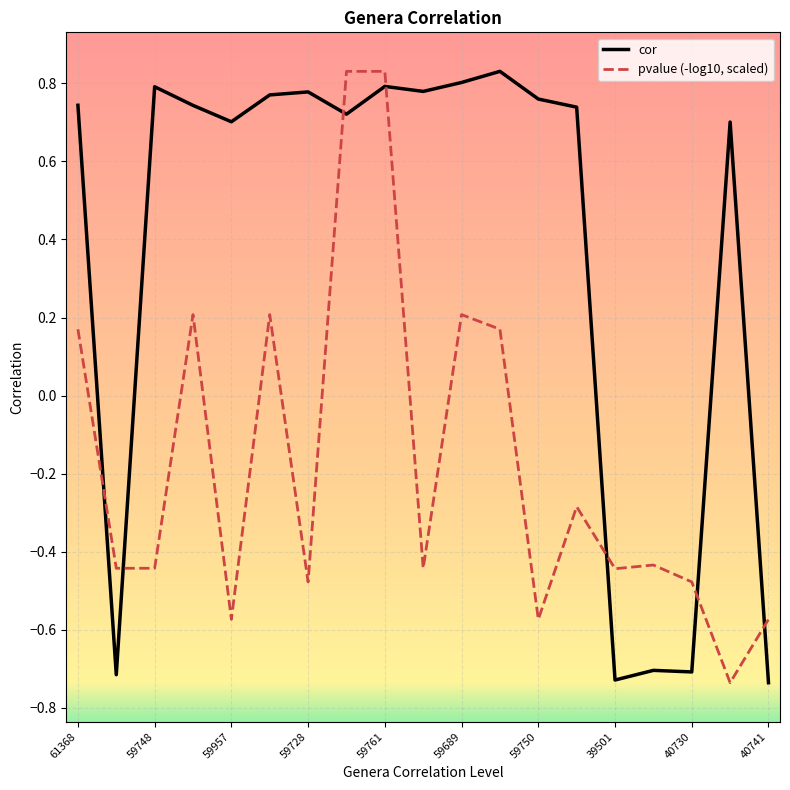

List the series in order of their overall mean, lowest first.

pvalue (-log10, scaled), cor